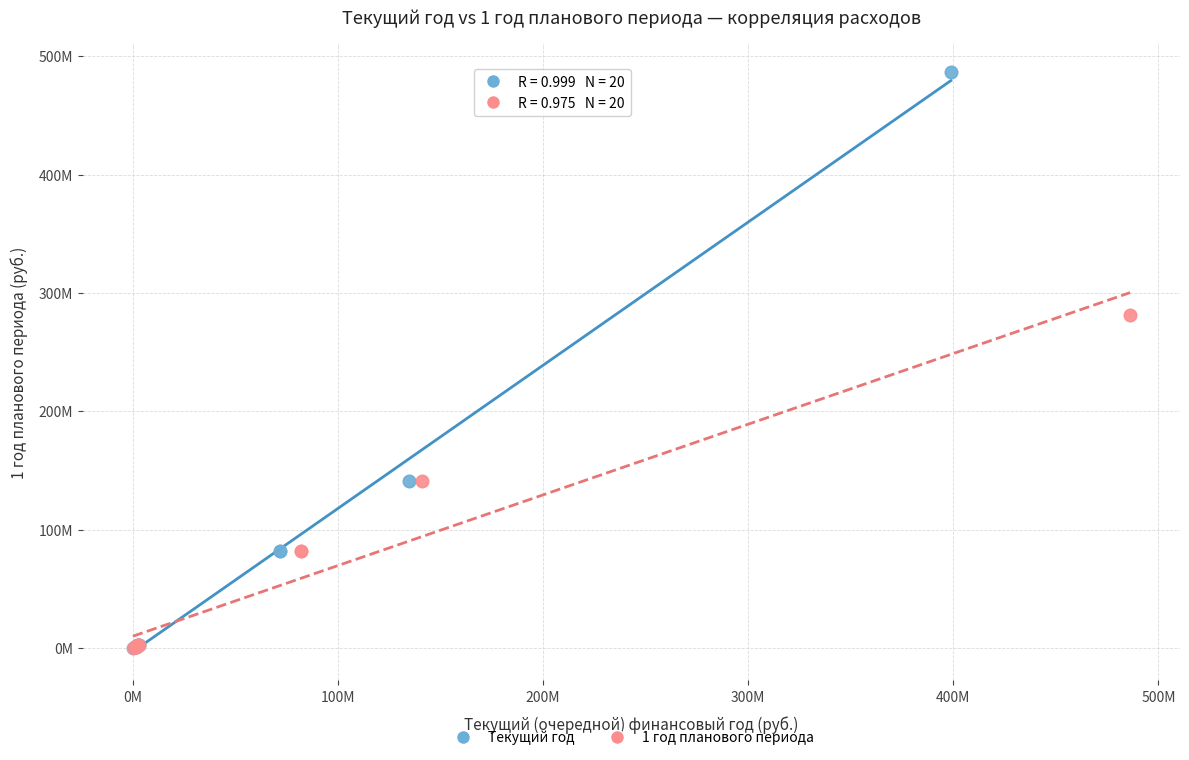

Which series has the widest spread of Y values?

Текущий год